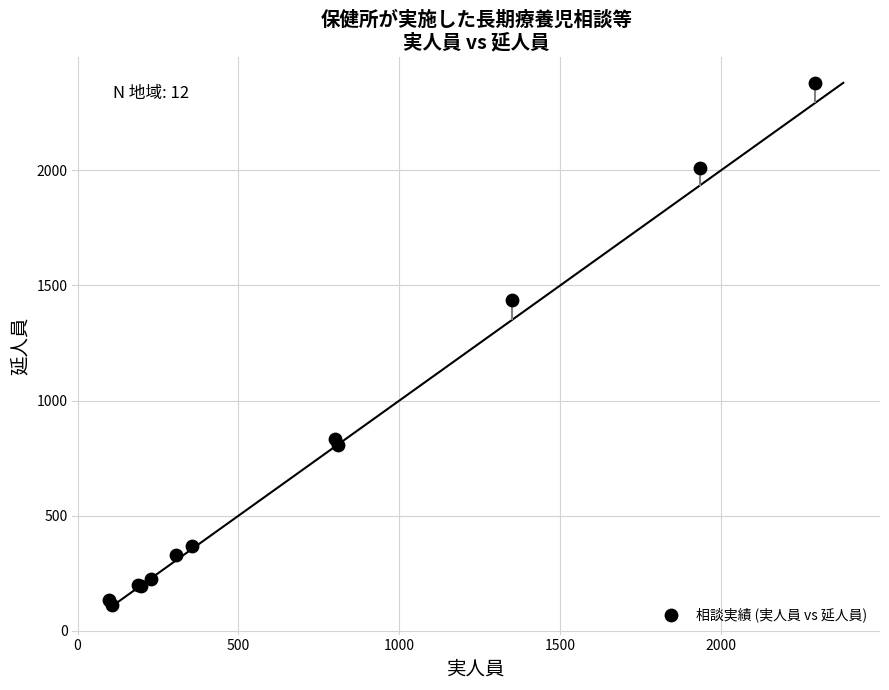

What Y value in the scatter plot is closest to 1247?

1436